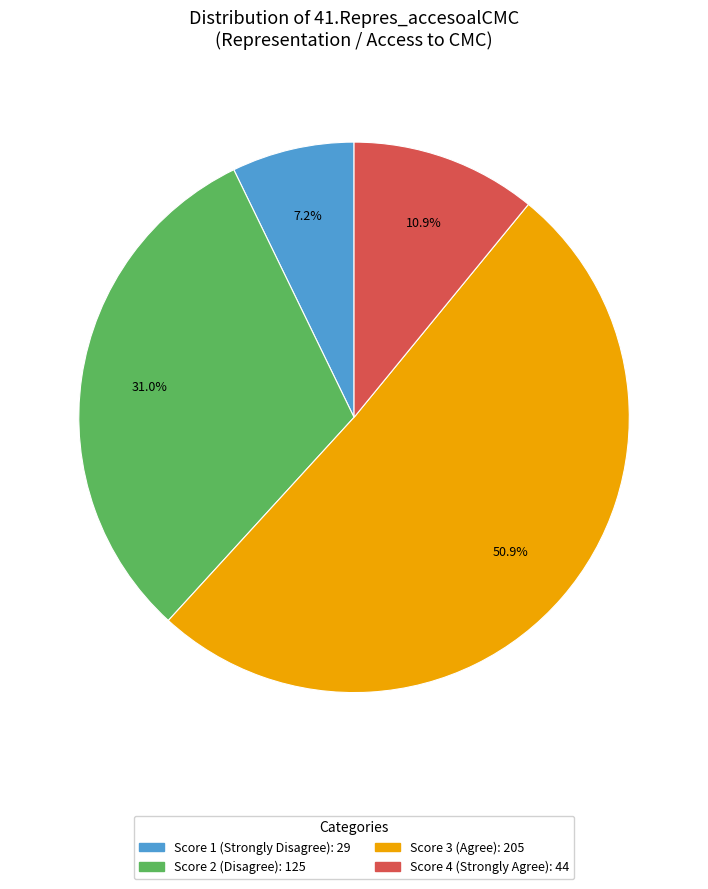

Does any single category account for the majority?

Yes